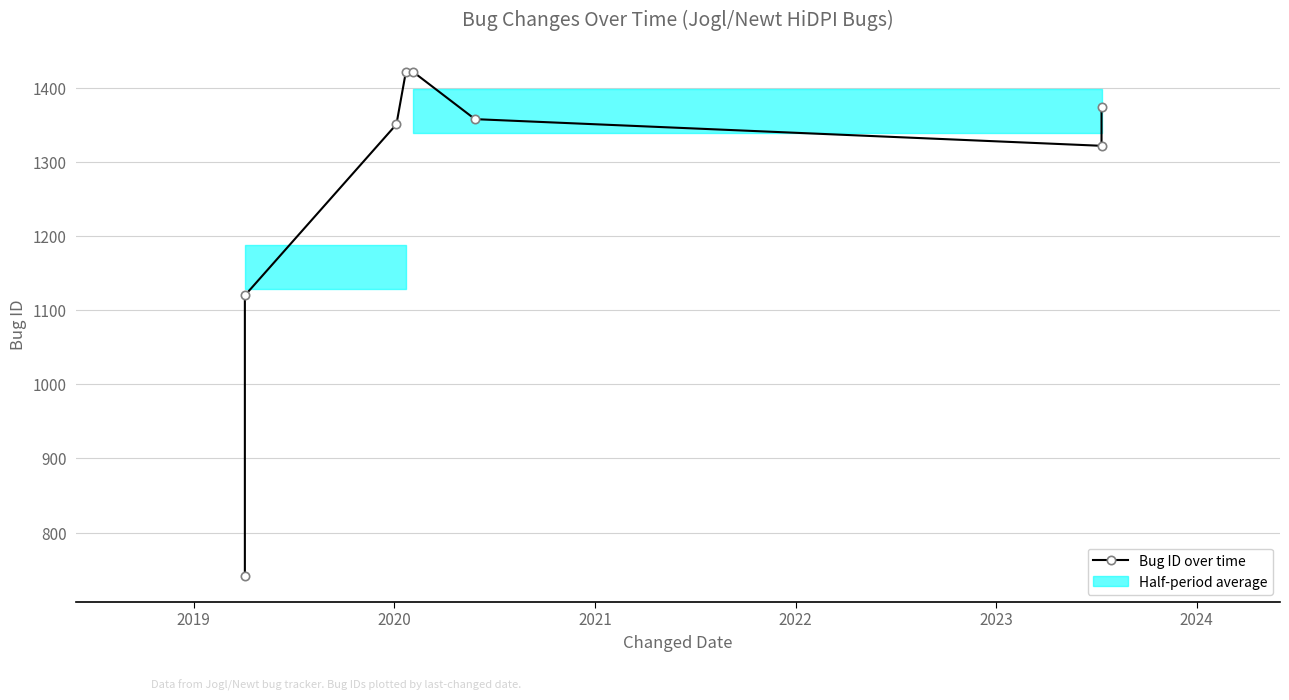

Where is the data nearest to the value 1081?

2019